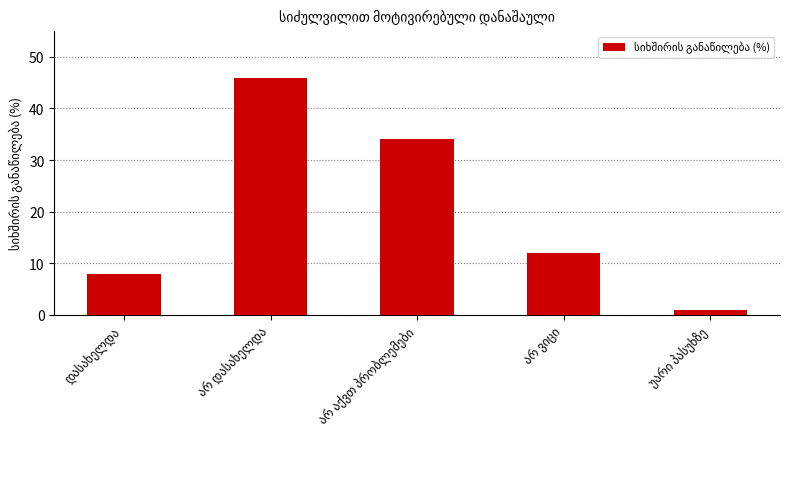

What is the difference between the maximum and minimum values?

45